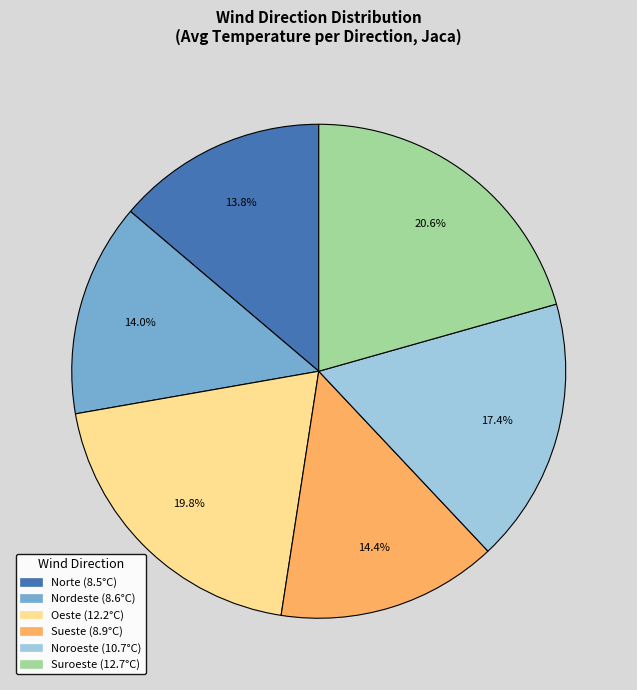

Which slice is the largest?

Suroeste